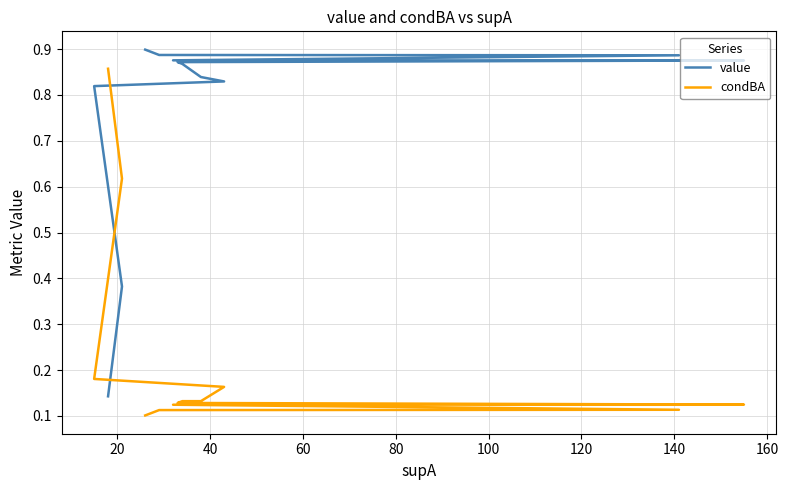

Which series has the widest spread of values?

value